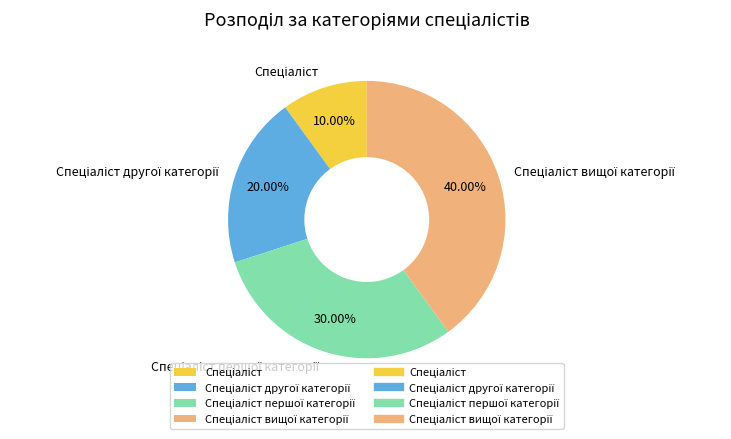

Is there any slice that represents more than half of the pie?

No